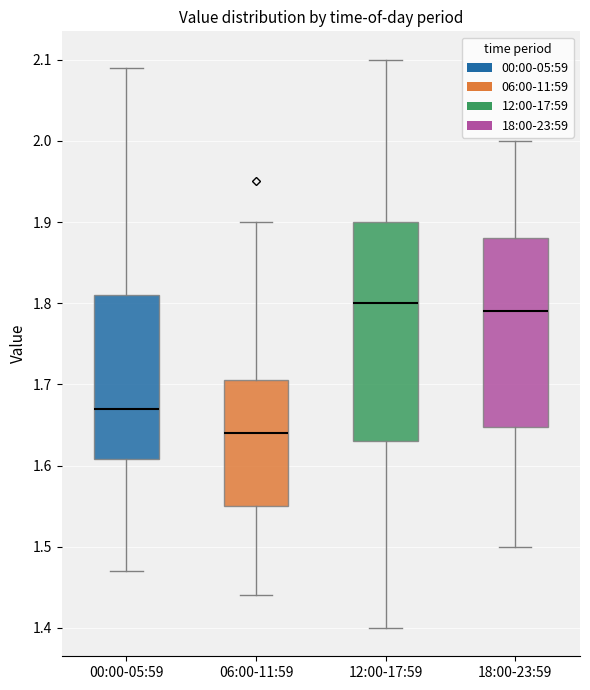

Which box has the lowest median line?

06:00-11:59